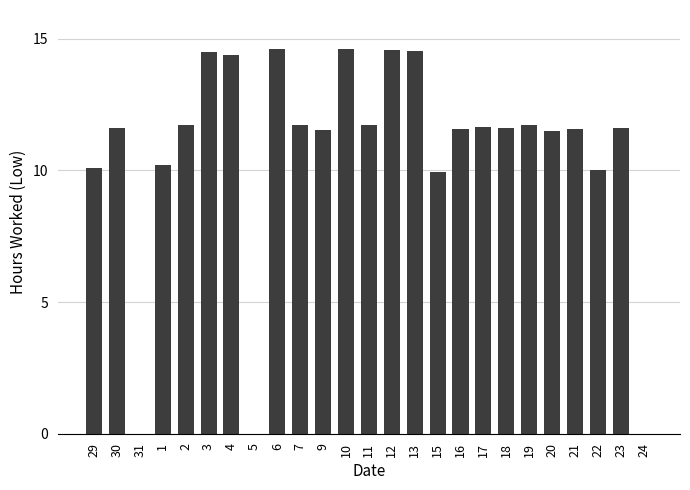

The value at 23 is 11.6. True or false?

True